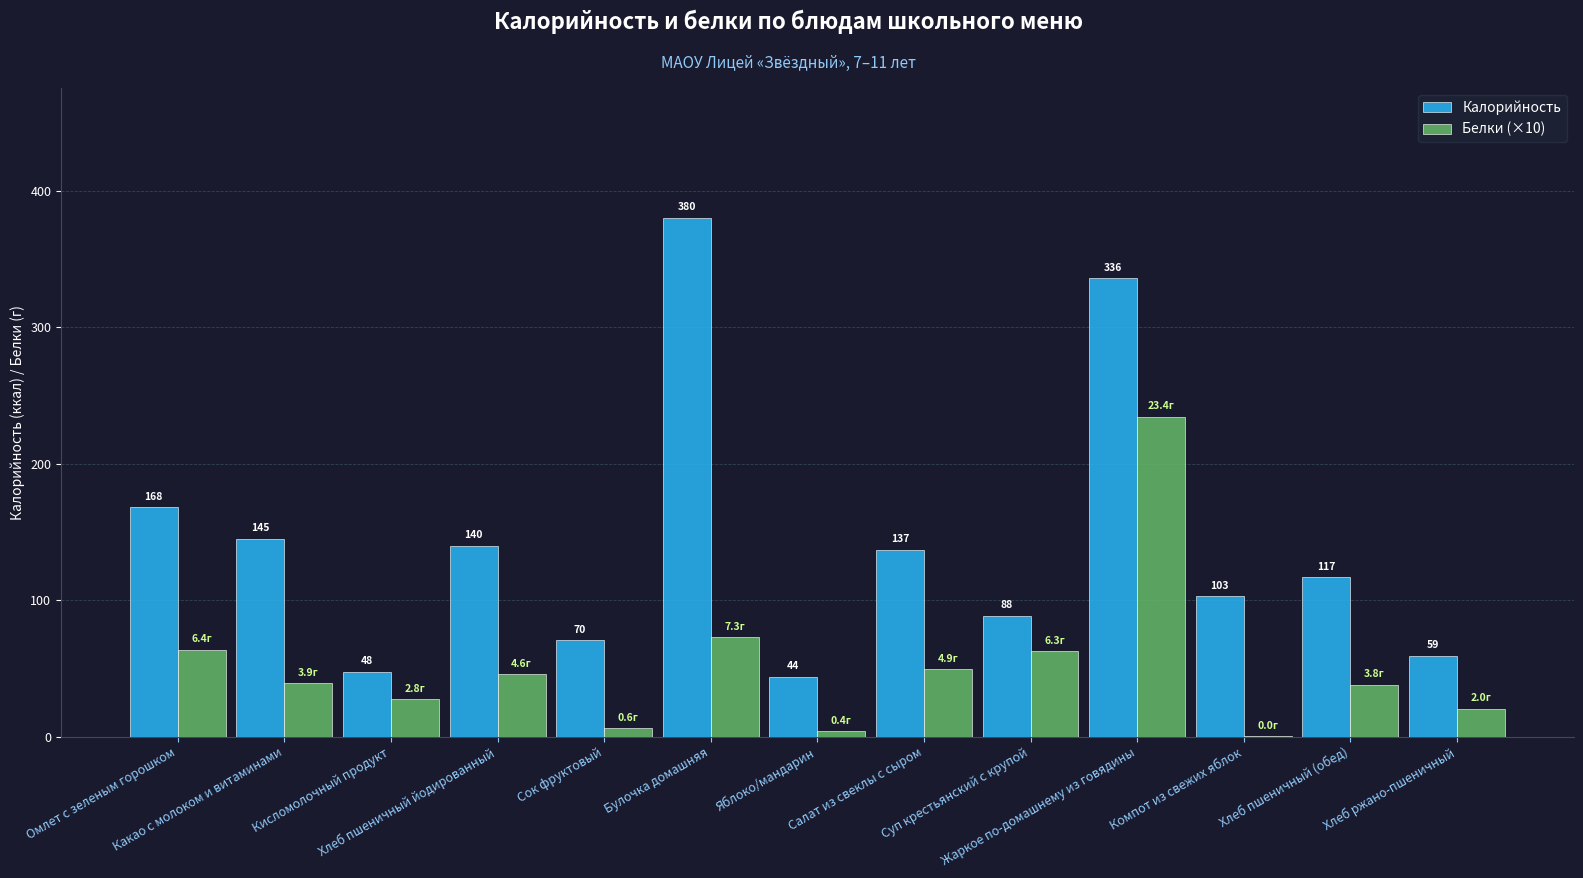

True or false: Калорийность has a value of 254.8 at Омлет с зеленым горошком.

False